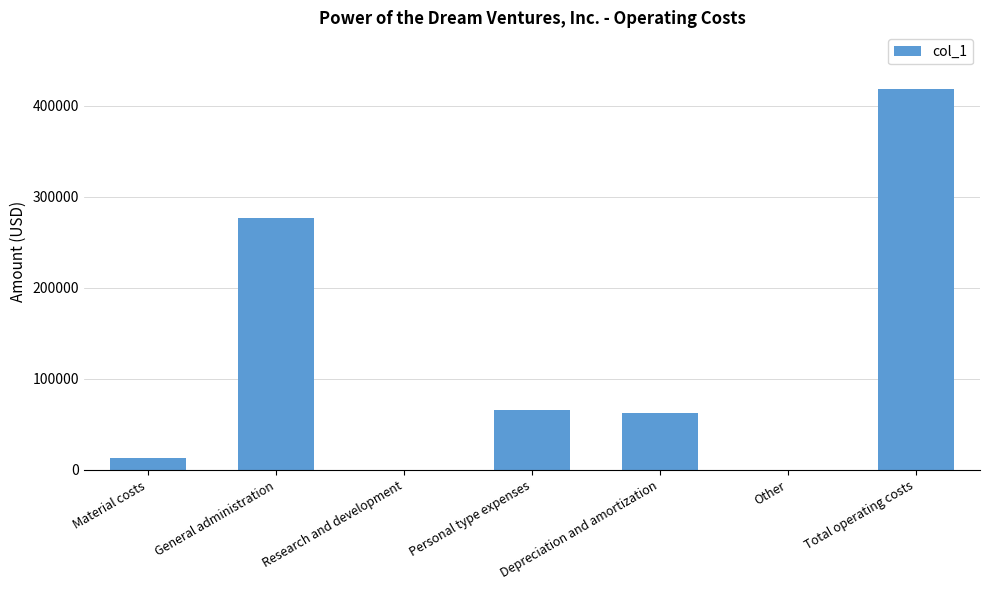

What is the change in value from Personal type expenses to Total operating costs?

+351690.2